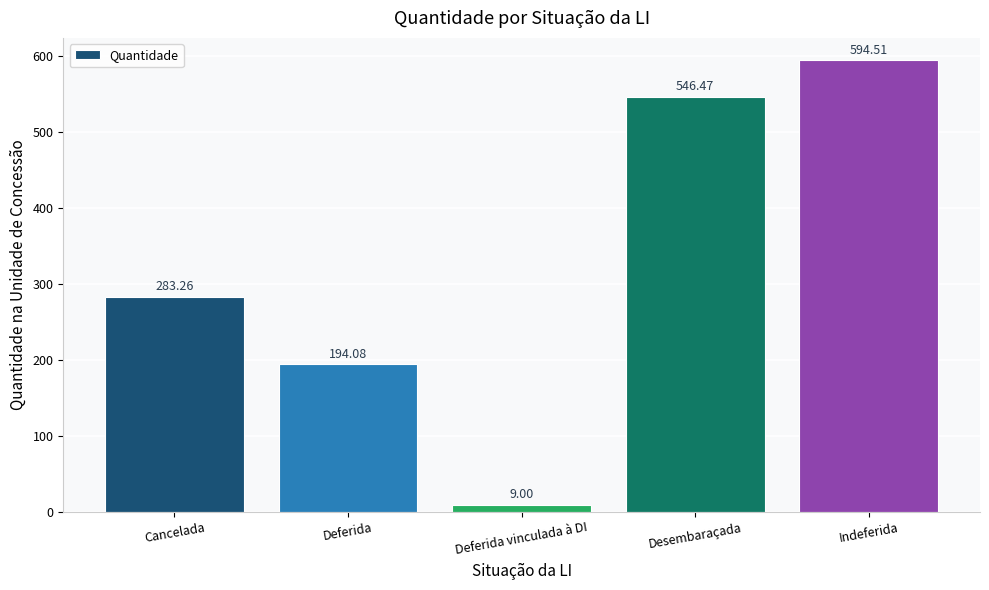

Count the number of data series in this chart.

1